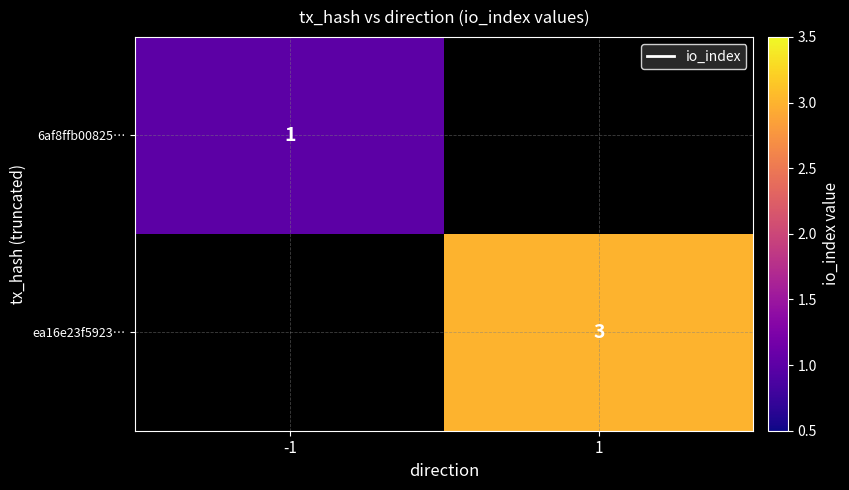

Which category has the highest value in the ea16e23f5923… series?

-1